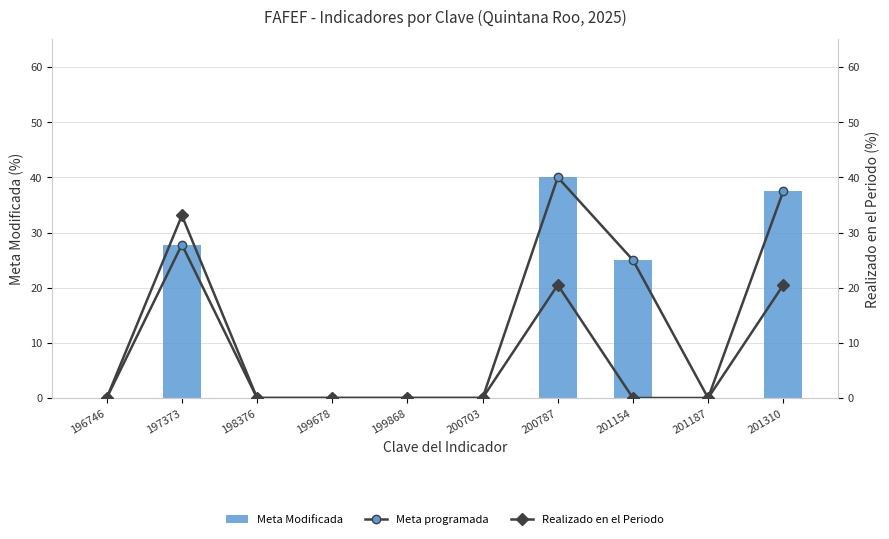

Reading right to left, list all the values displayed in this chart.

Meta programada: 201310=37.5	201187=0.0	201154=25.0	200787=40.0	200703=0.0	199868=0.0	199678=0.0	198376=0.0	197373=27.8	196746=0.0
Meta Modificada: 201310=37.5	201187=0.0	201154=25.0	200787=40.0	200703=0.0	199868=0.0	199678=0.0	198376=0.0	197373=27.8	196746=0.0
Realizado en el Periodo: 201310=20.5	201187=0.0	201154=0.0	200787=20.5	200703=0.0	199868=0.0	199678=0.0	198376=0.0	197373=33.1	196746=0.0